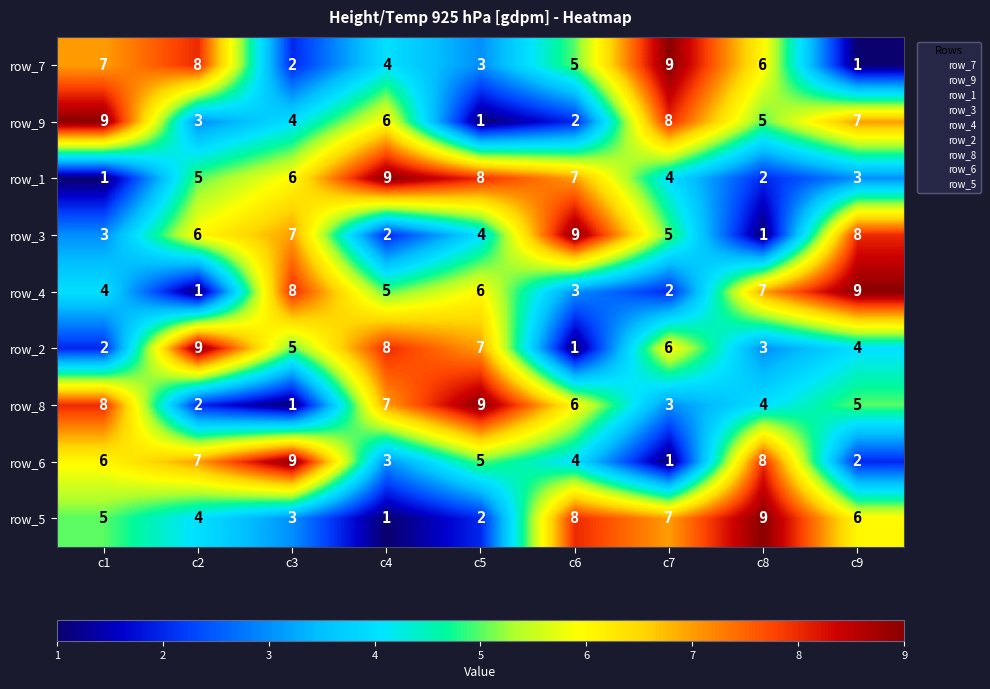

How many values in the row_8 series are below 5?

4